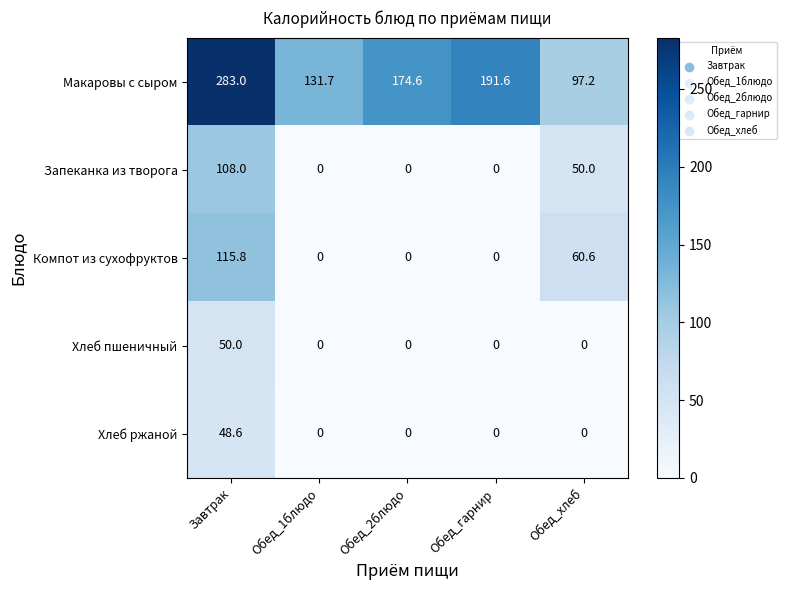

How many positive values does the Хлеб пшеничный series have?

1